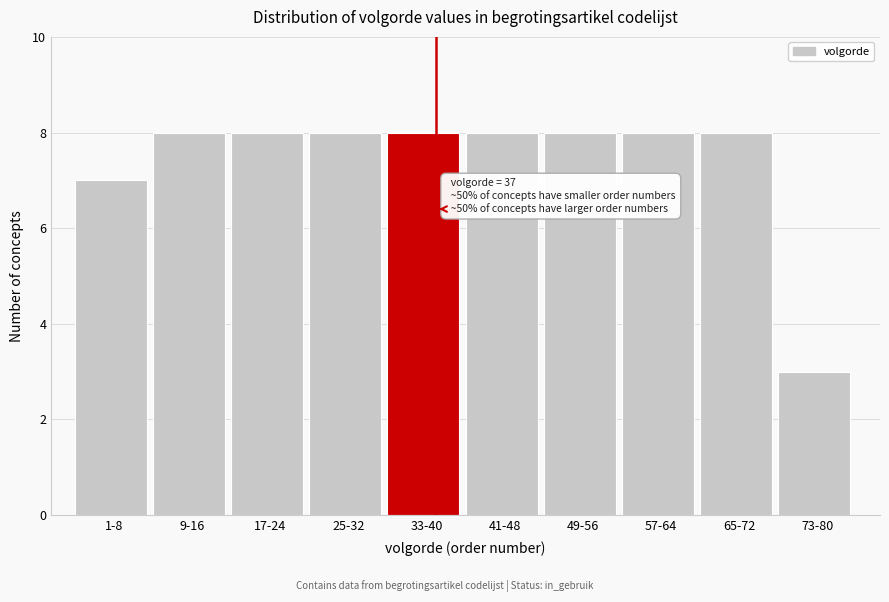

Reading left to right, transcribe all the data shown in this chart.

1-8=7	9-16=8	17-24=8	25-32=8	33-40=8	41-48=8	49-56=8	57-64=8	65-72=8	73-80=3